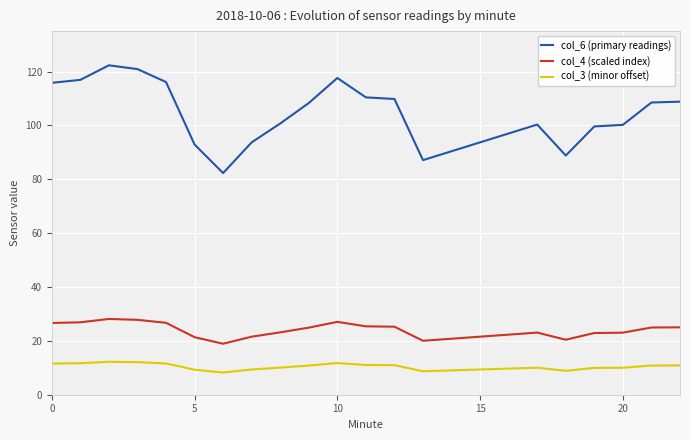

True or false: col_4 (scaled index) and col_6 (primary readings) intersect in this chart.

False